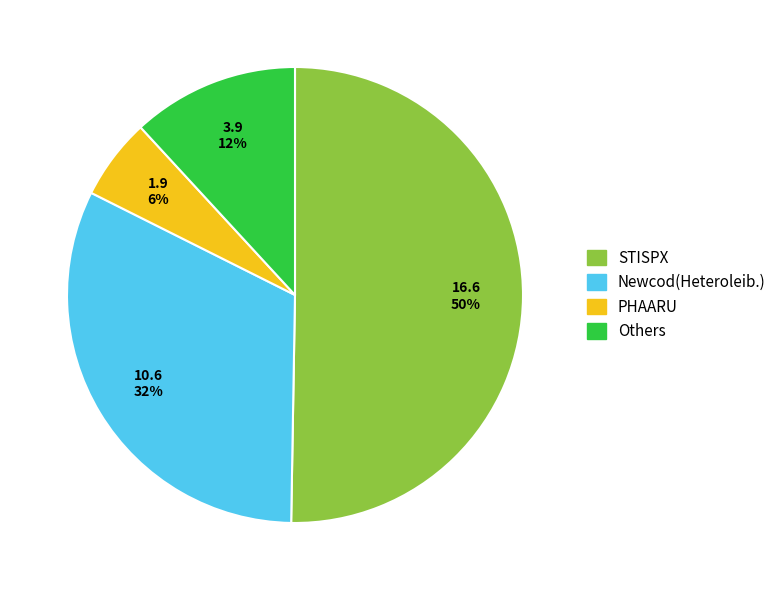

Combined, do Others and STISPX account for over 50%?

Yes